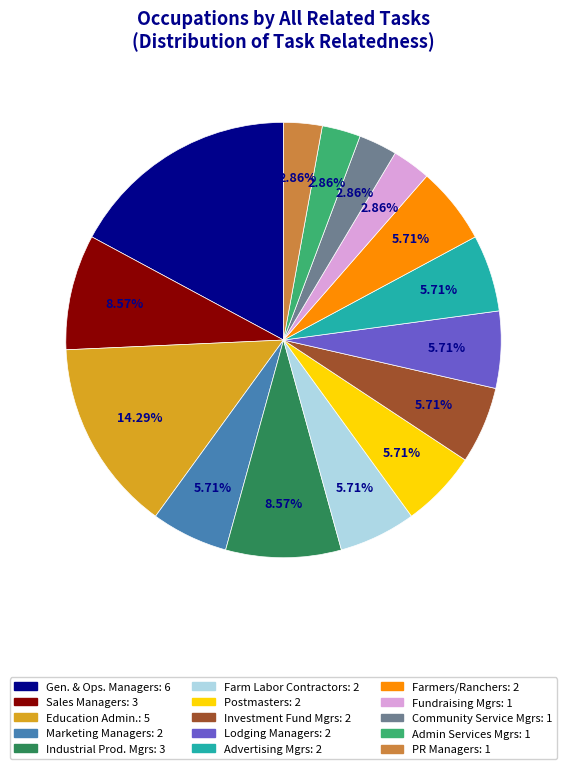

Is there a majority slice in this chart?

No